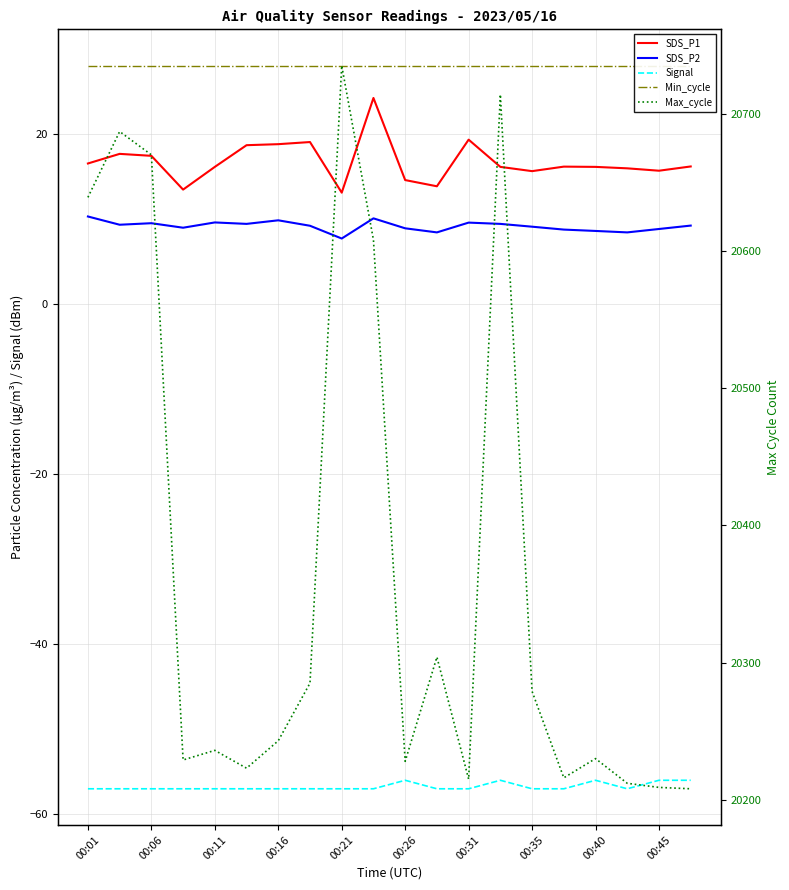

What is the maximum value for SDS_P1?

24.2